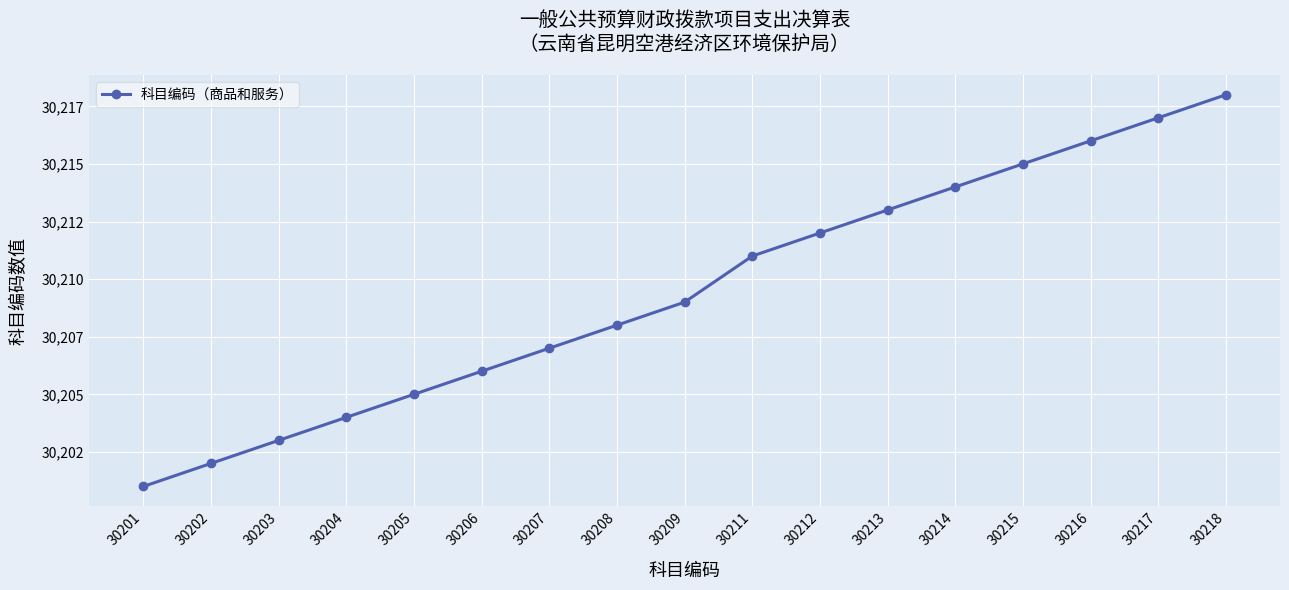

Rank the categories by value from highest to lowest.

30218, 30217, 30216, 30215, 30214, 30213, 30212, 30211, 30209, 30208, 30207, 30206, 30205, 30204, 30203, 30202, 30201